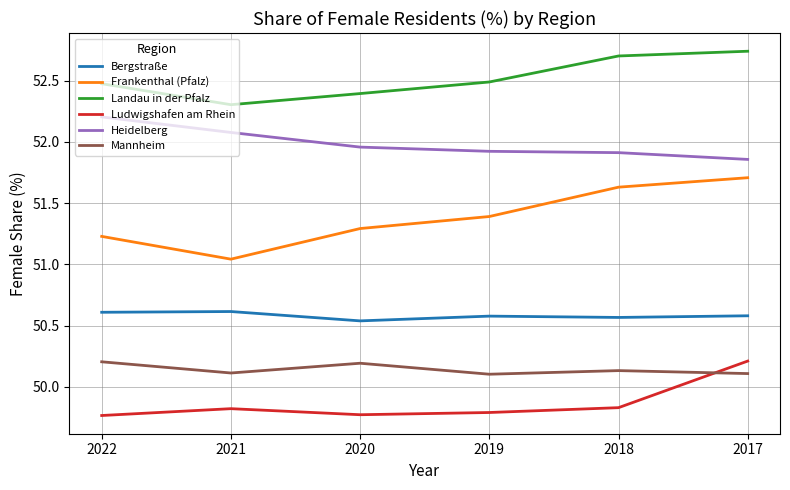

Rank the series at 2020 from lowest to highest value.

Ludwigshafen am Rhein, Mannheim, Bergstraße, Frankenthal (Pfalz), Heidelberg, Landau in der Pfalz